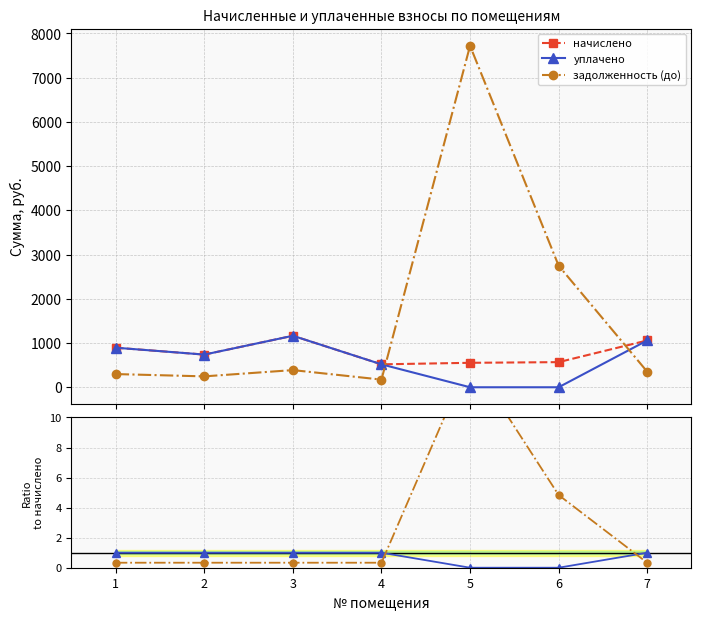

Which label corresponds to the largest value in the chart?

5